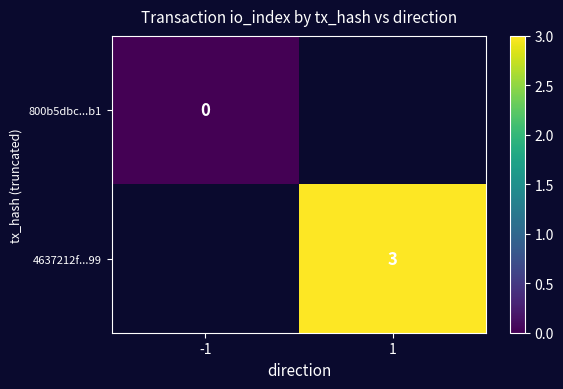

True or false: 4637212f...99 has a value of 4.9 at 1.

False